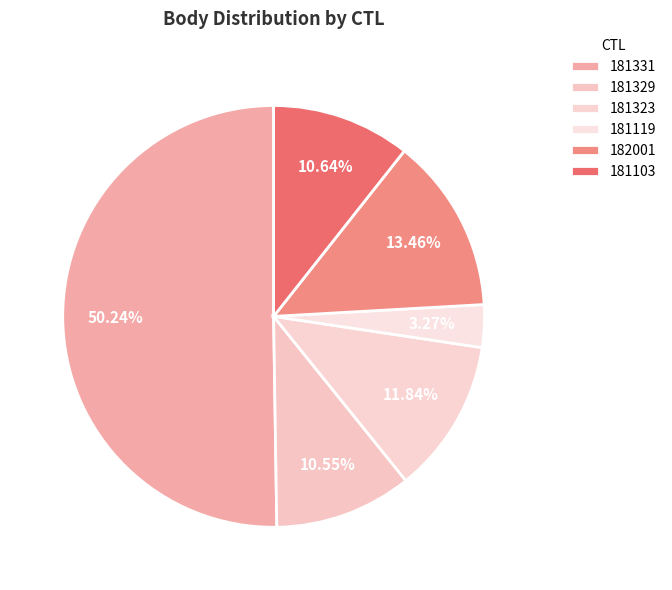

How many slices are in this pie chart?

6